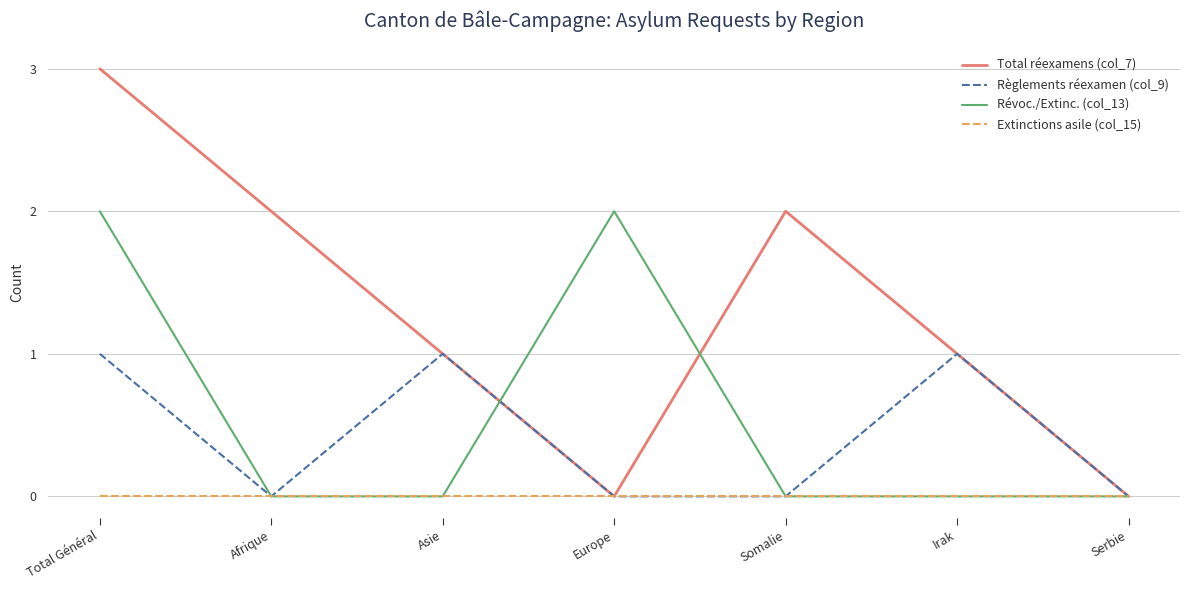

What is the maximum value shown in the chart?

3